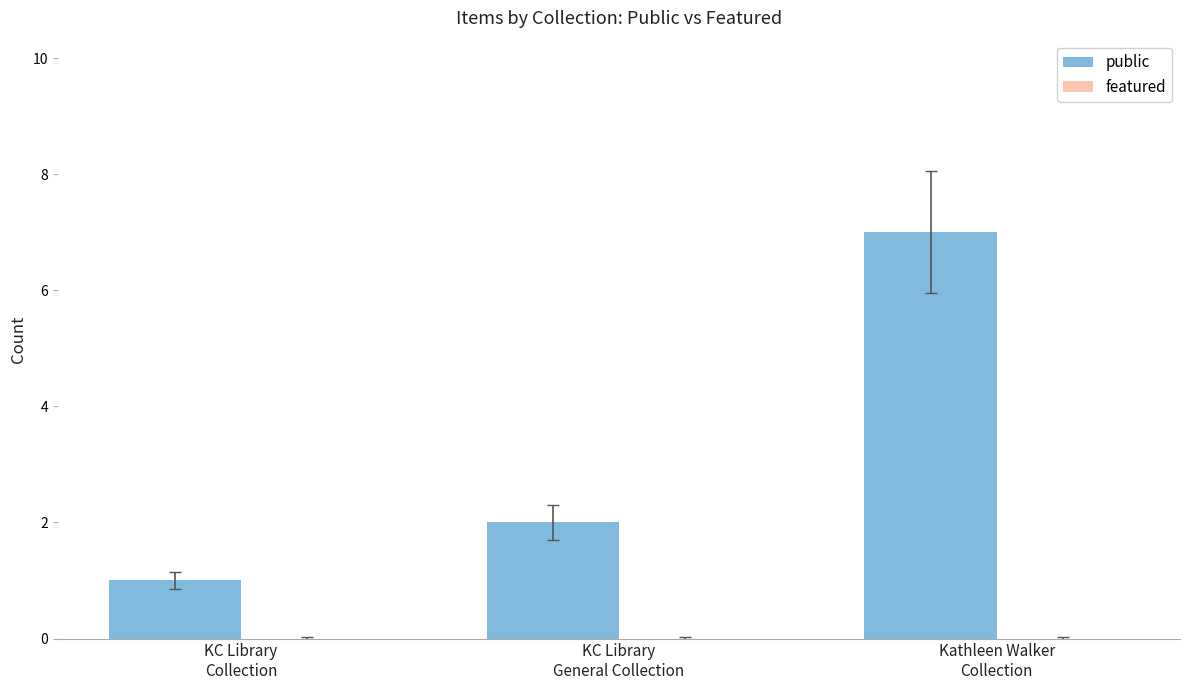

How many data points does each series have?

3